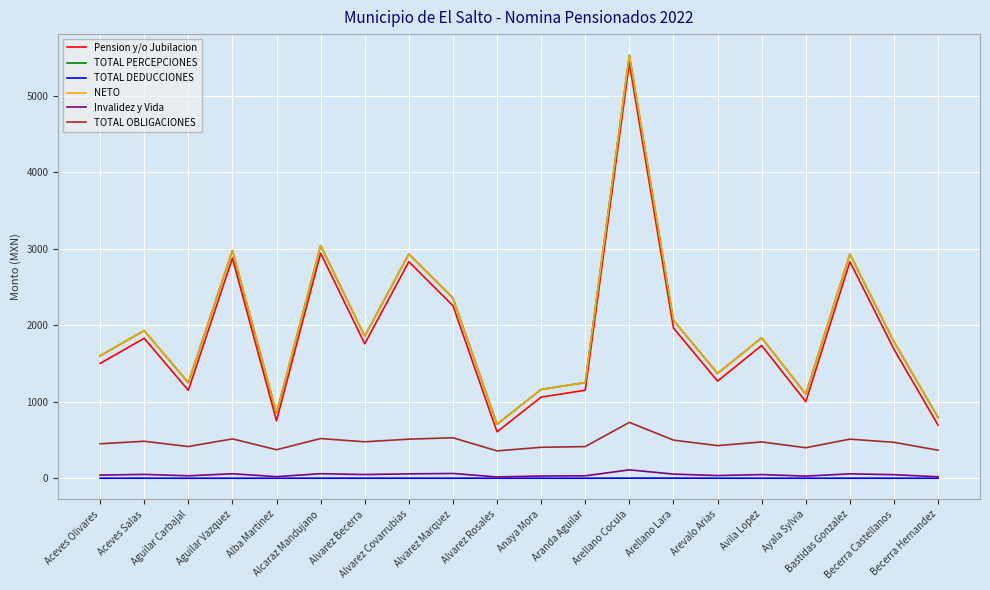

True or false: TOTAL PERCEPCIONES and TOTAL OBLIGACIONES cross at least once.

False